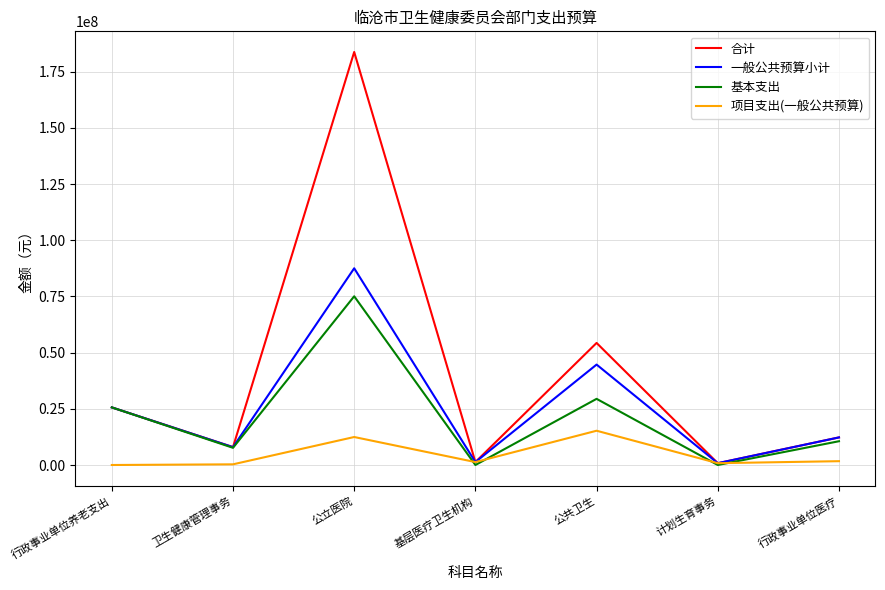

True or false: 项目支出(一般公共预算) has more than 2 interior local peaks.

False